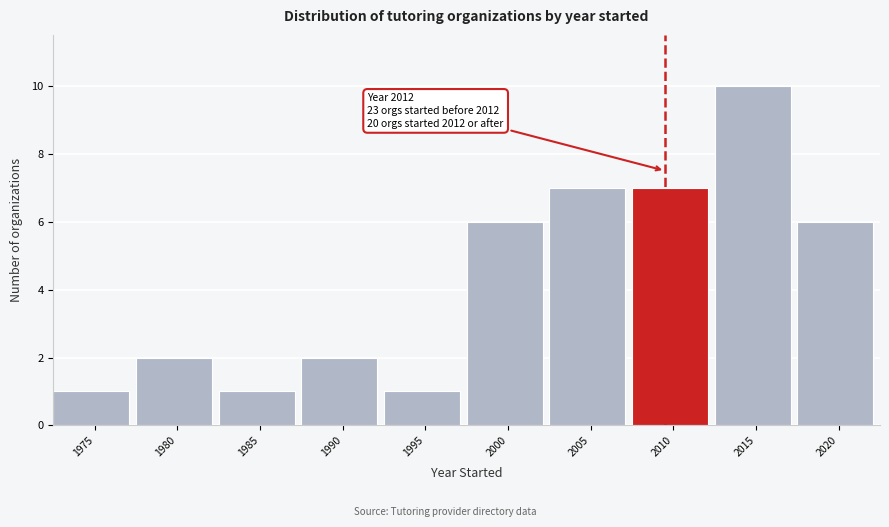

Reading left to right, extract all data points from this chart.

1	2	1	2	1	6	7	7	10	6